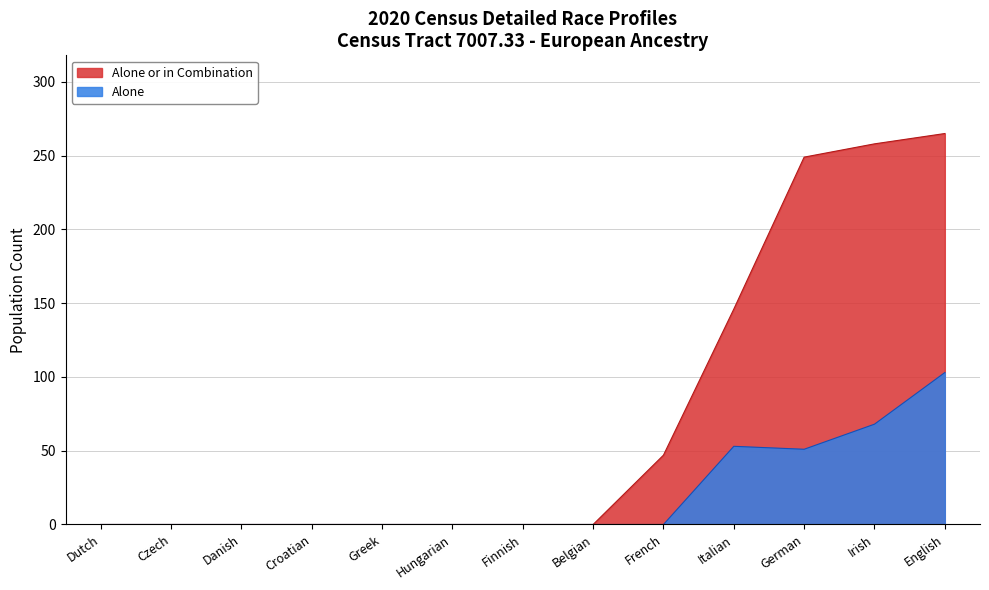

What is the average value of the Alone series?

21